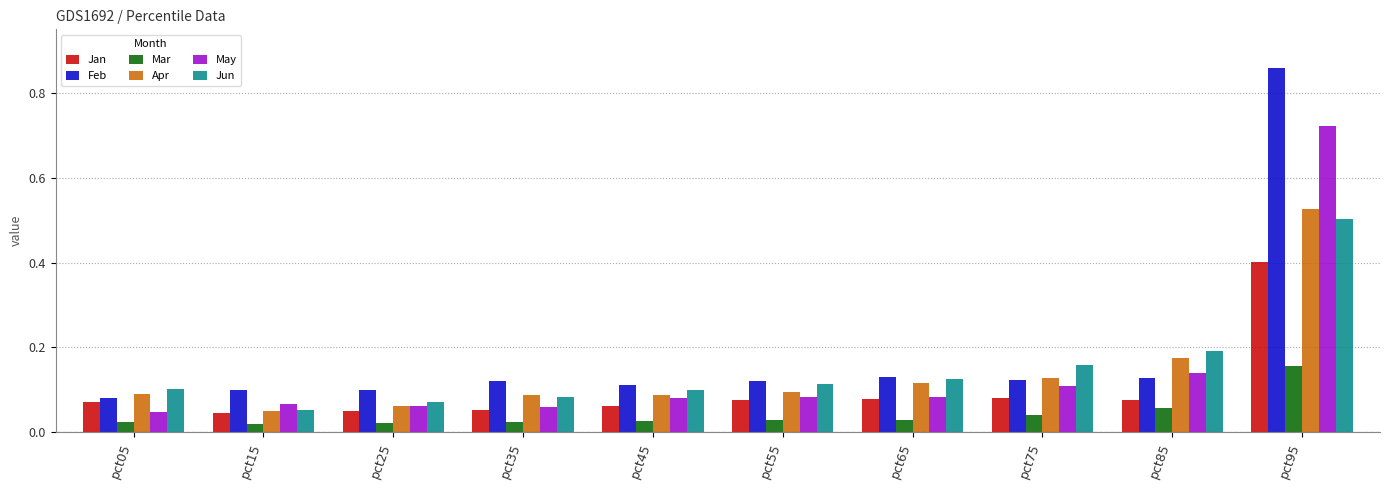

Which label corresponds to the largest value in the chart?

pct95